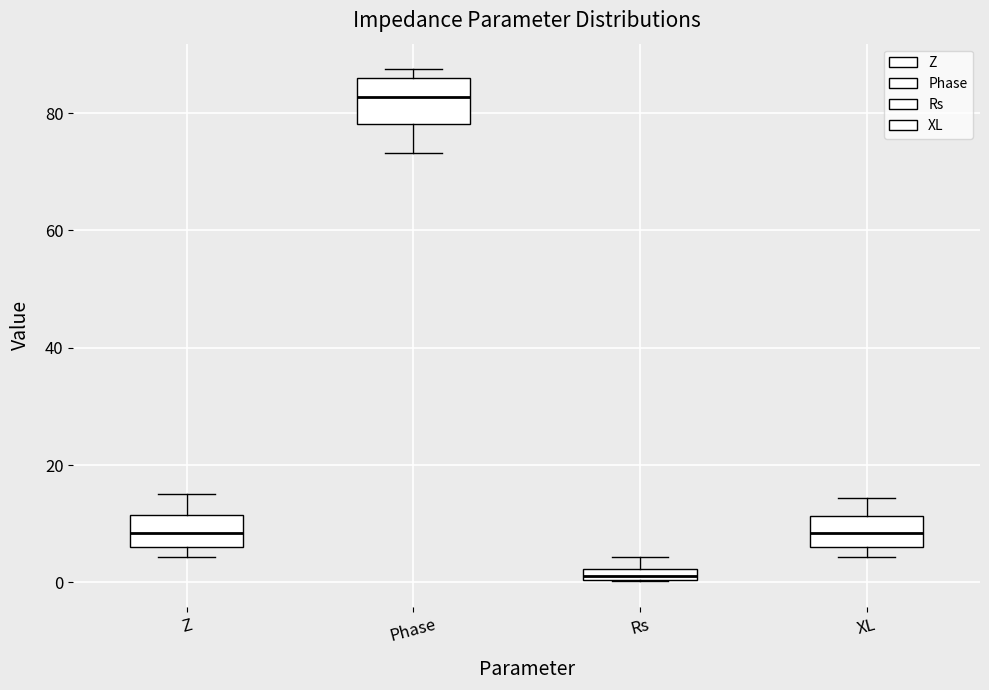

Which box has the highest median line?

Phase